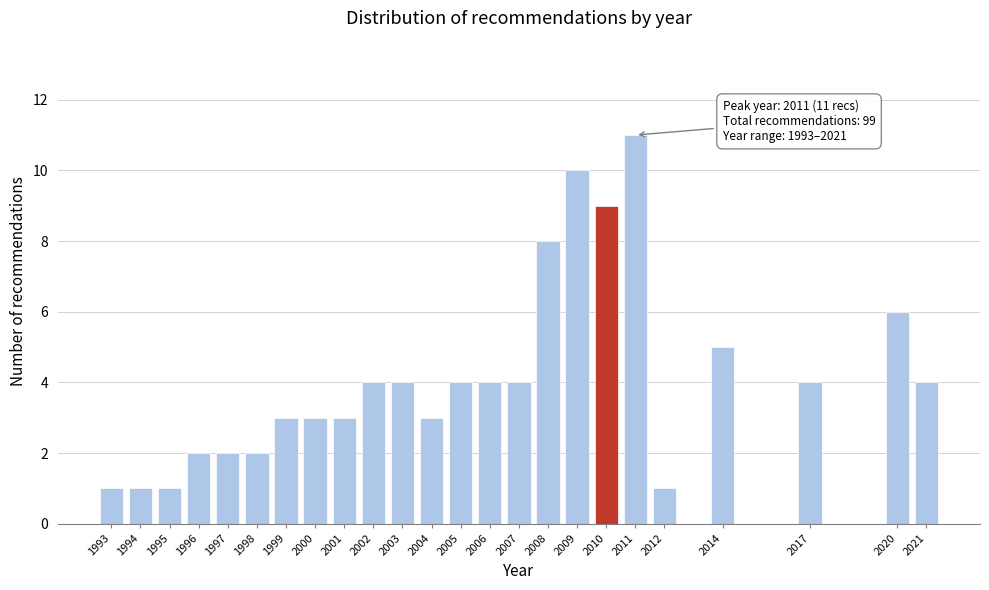

Reading left to right, transcribe all the data shown in this chart.

1993=1	1994=1	1995=1	1996=2	1997=2	1998=2	1999=3	2000=3	2001=3	2002=4	2003=4	2004=3	2005=4	2006=4	2007=4	2008=8	2009=10	2010=9	2011=11	2012=1	2014=5	2017=4	2020=6	2021=4